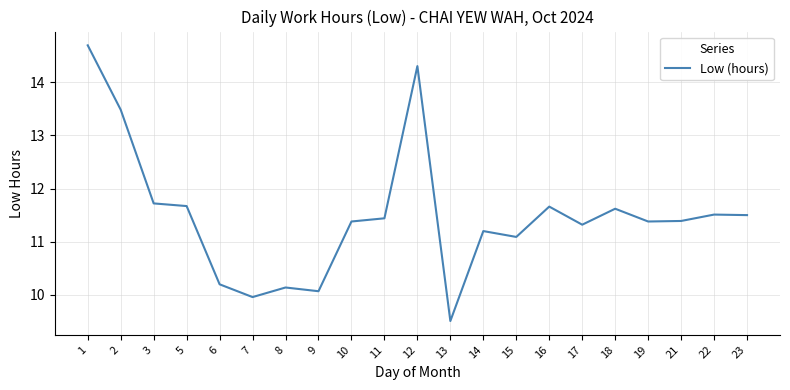

At which label is the value closest to 12?

3